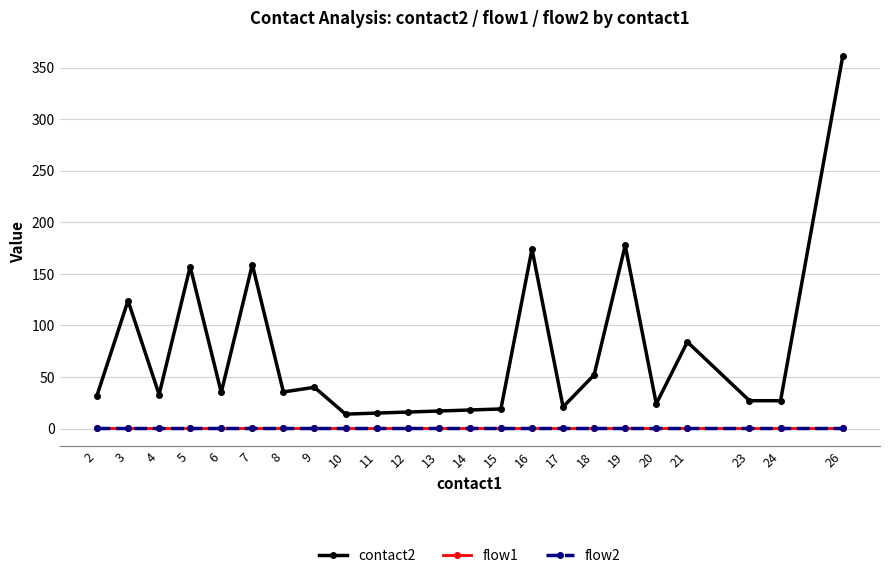

Is this an area chart (filled region under the line)?

No